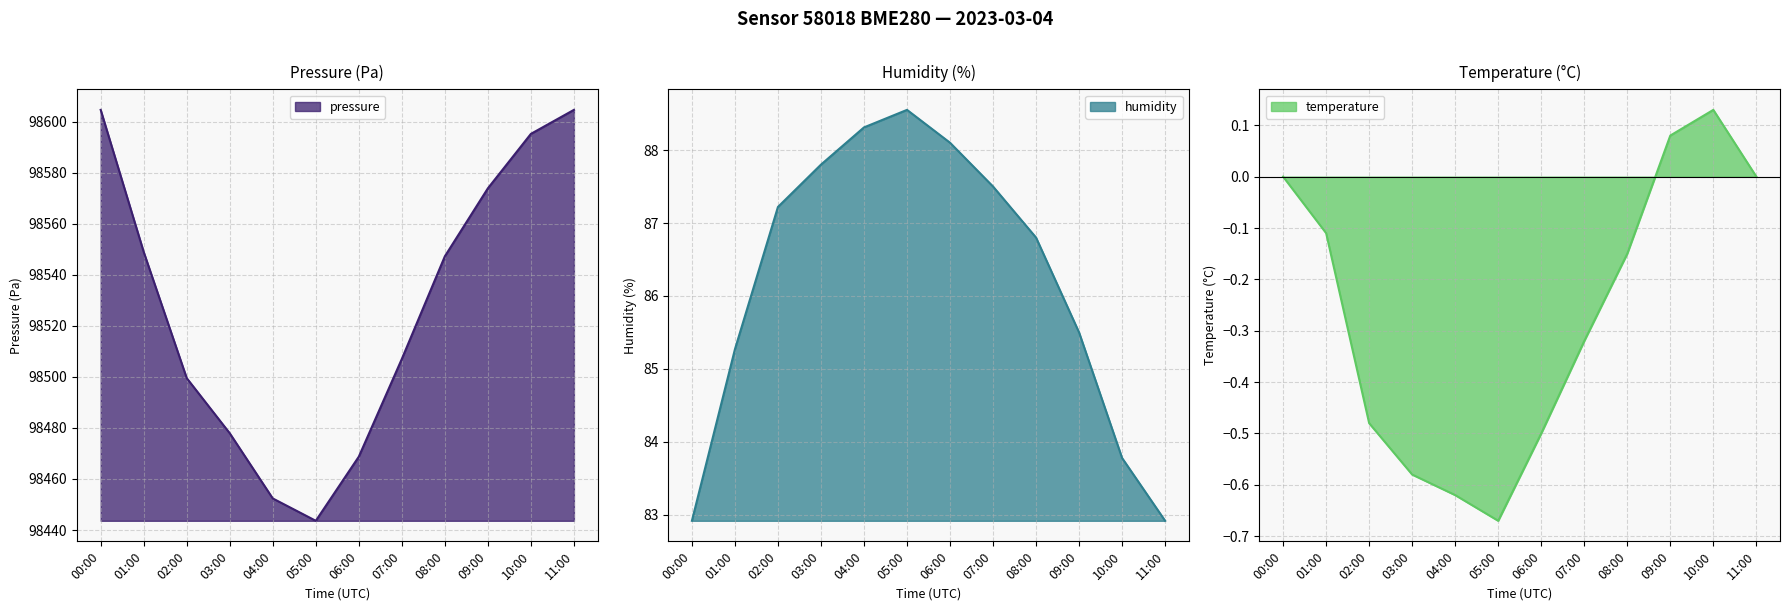

The pressure series shows 170184.2 at 10:00. True or false?

False